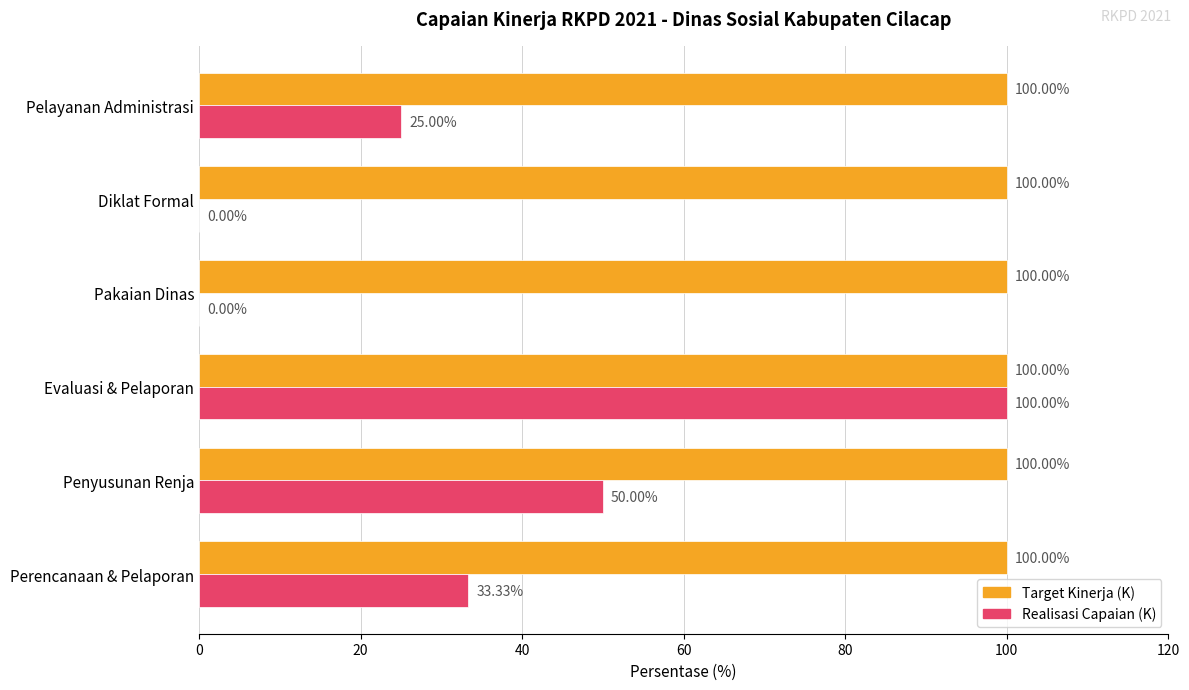

Which series changed the most between Perencanaan & Pelaporan and Evaluasi & Pelaporan?

Realisasi Capaian (K)